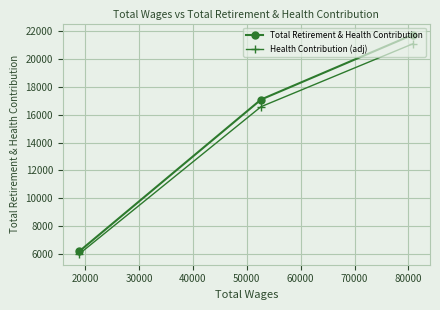

What is the highest value of the Total Retirement & Health Contribution series?

21735.0